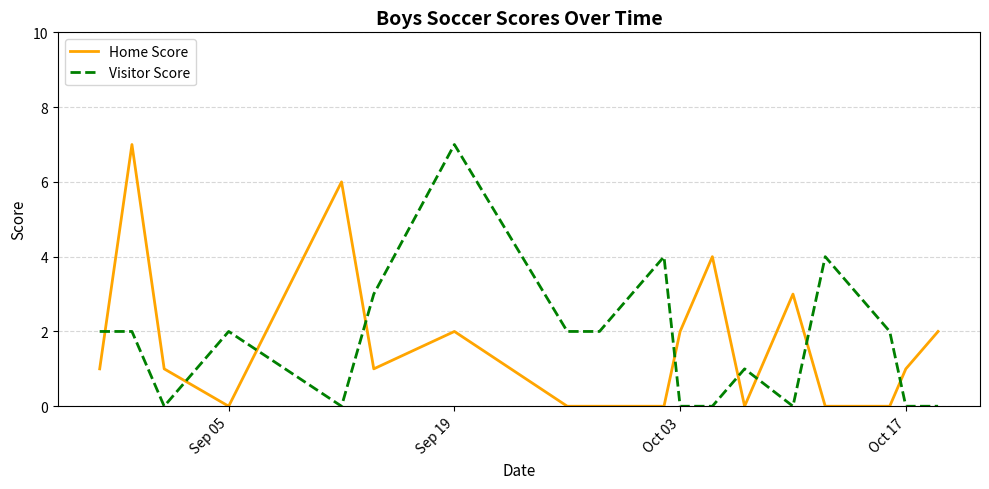

What is the highest value of the Visitor Score series?

7